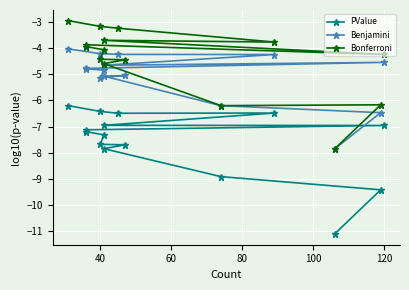

How many interior local valleys does the PValue series have?

1